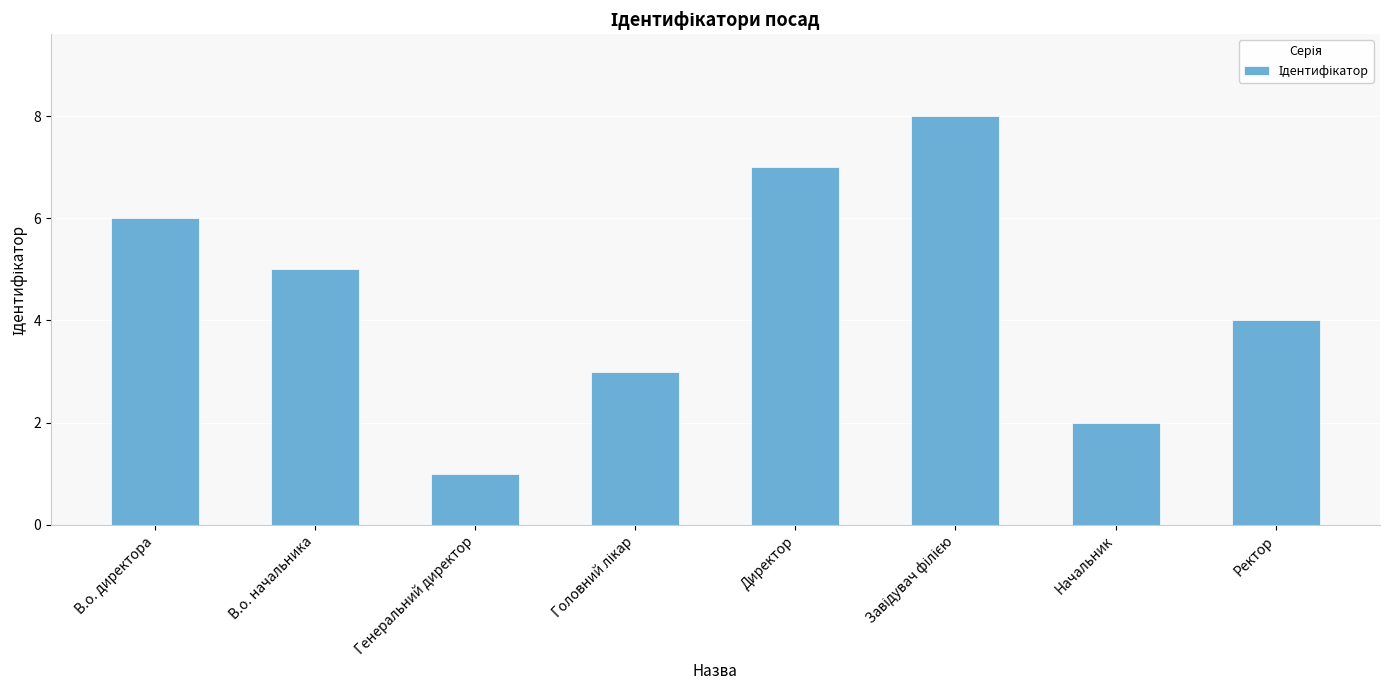

Reading left to right, list all the values displayed in this chart.

6	5	1	3	7	8	2	4